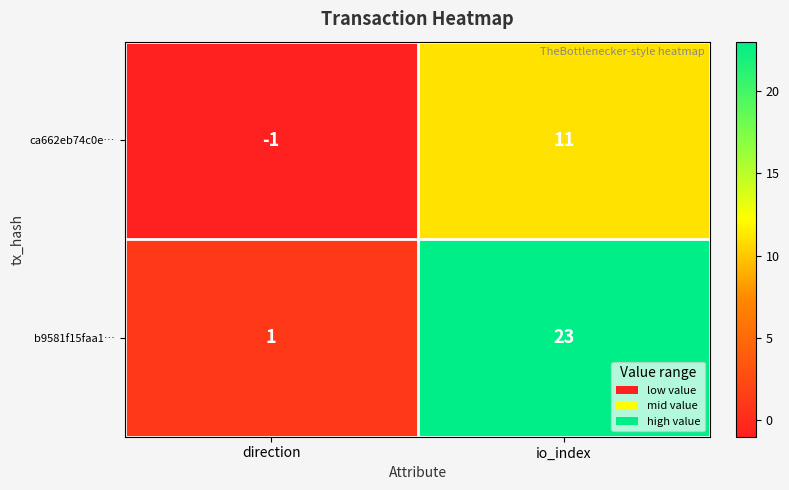

Read the ca662eb74c0e… value at io_index, to the nearest 10.

10